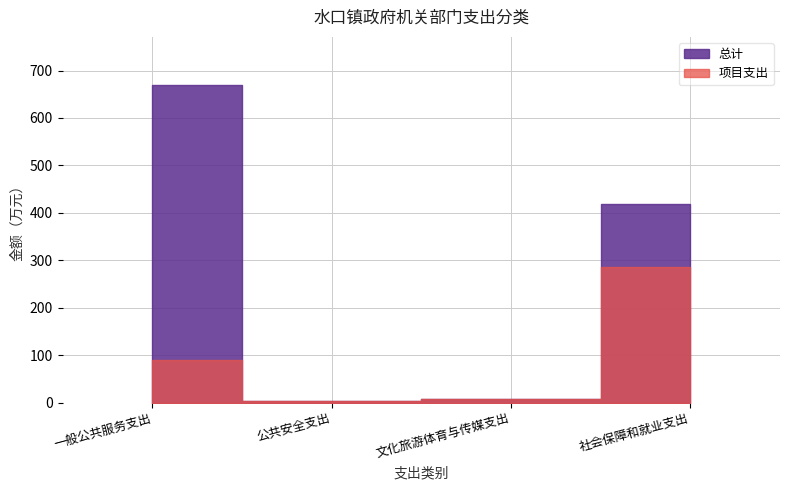

True or false: 项目支出 and 总计 cross at least once.

False